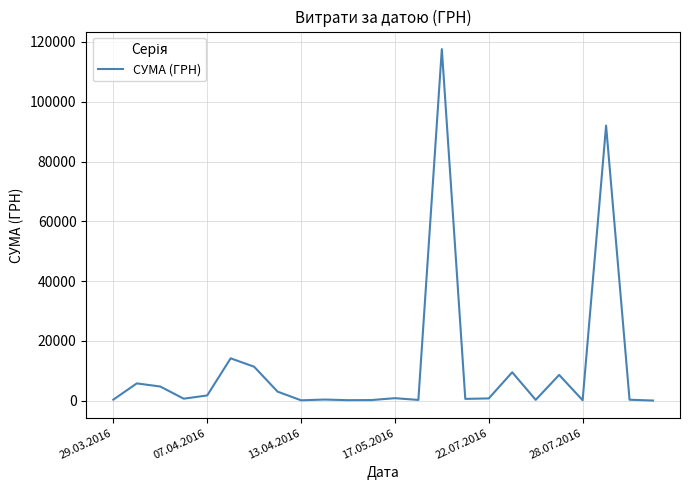

What is the maximum value shown in the chart?

117568.8